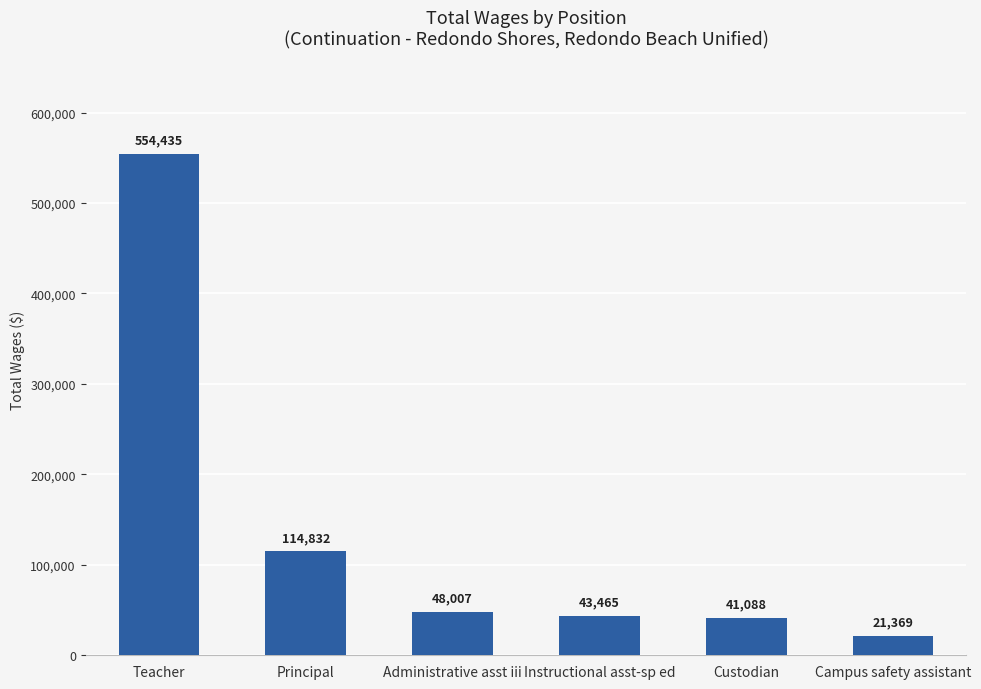

List the labels in order of value, smallest first.

Campus safety assistant, Custodian, Instructional asst-sp ed, Administrative asst iii, Principal, Teacher